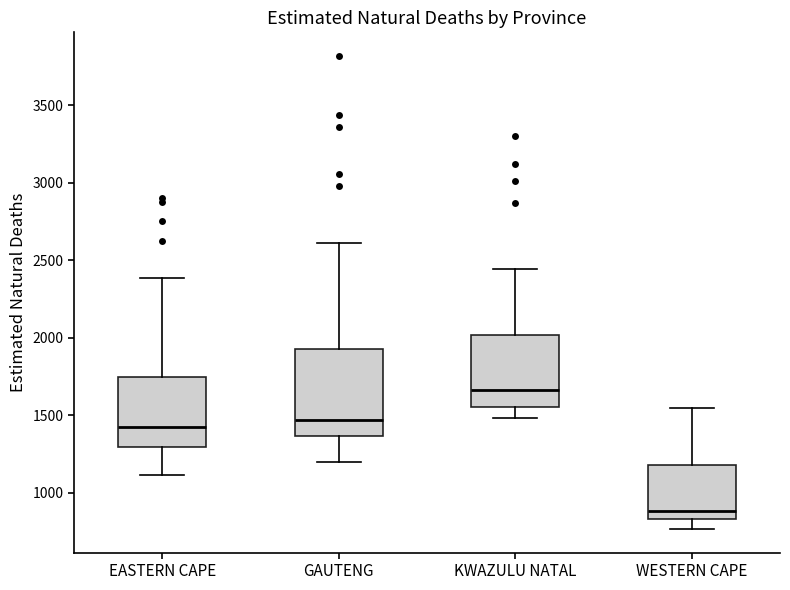

Reading left to right, transcribe this box plot: for each box, give where its median line is, the range the box spans, and where its two whiskers end, as read against the y-axis. The values are not printed on the chart, so give them approximately, as read against the axis.

EASTERN CAPE: median 1400, box 1300 to 1750, whiskers 1100 to 2400
GAUTENG: median 1450, box 1350 to 1950, whiskers 1200 to 2600
KWAZULU NATAL: median 1650, box 1550 to 2000, whiskers 1500 to 2450
WESTERN CAPE: median 900, box 850 to 1200, whiskers 750 to 1550